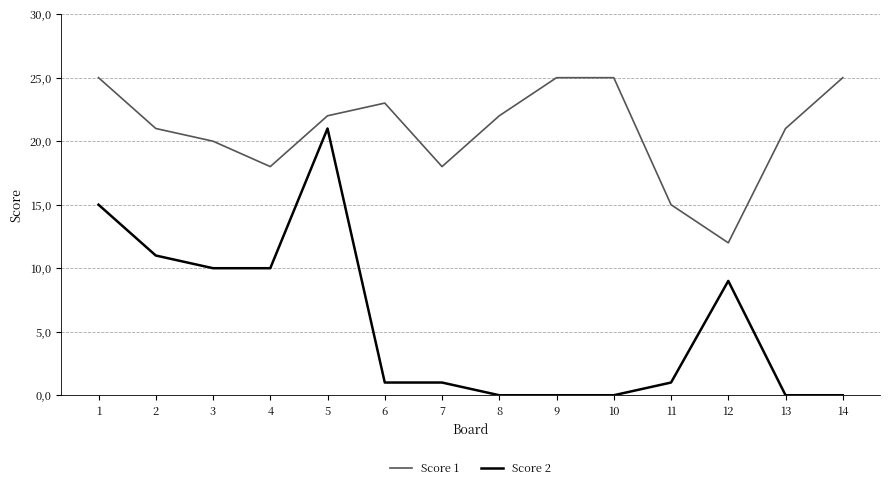

Does the chart have visible grid lines?

Yes